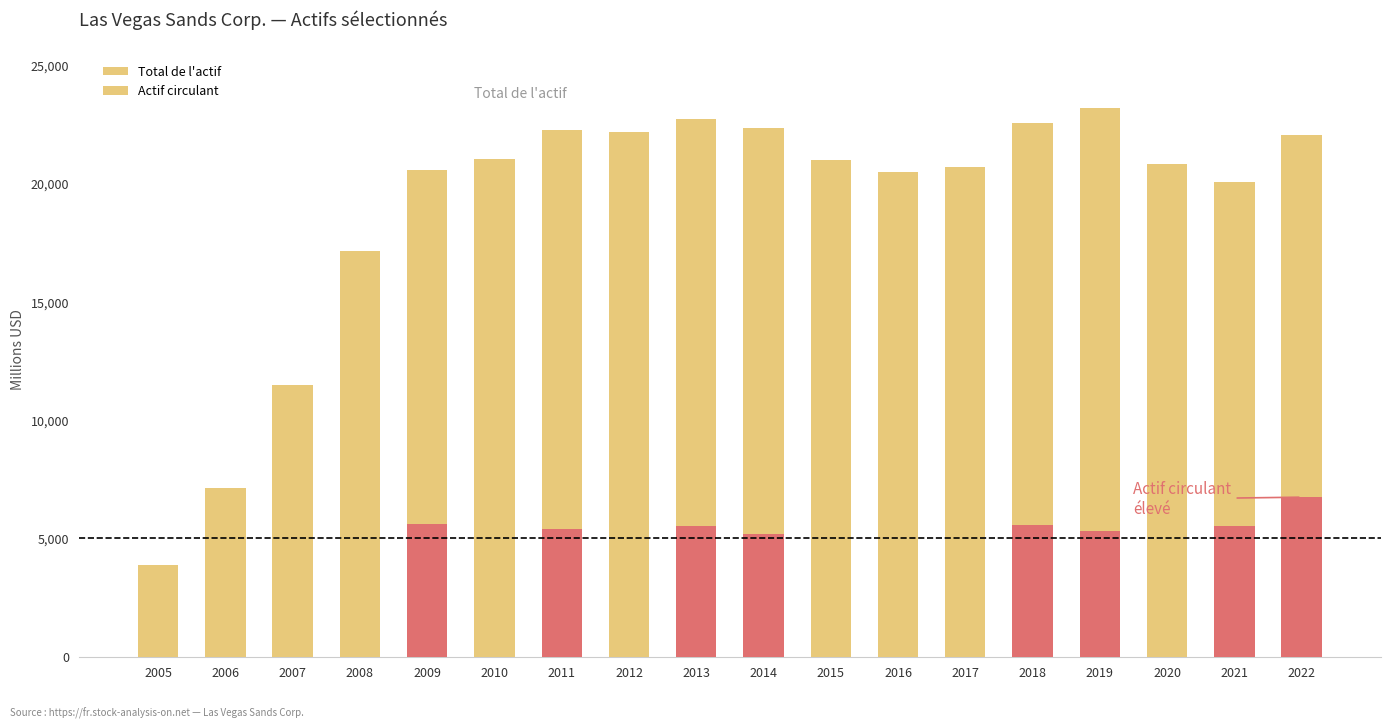

What is the difference between the Total de l'actif values at 2017 and 2009?

115